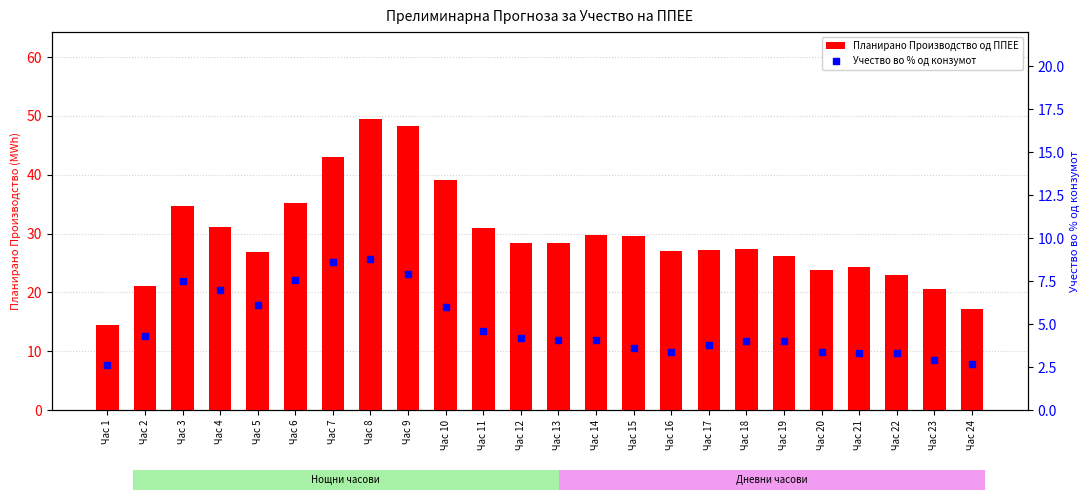

Is the value of Планирано Производство од ППЕЕ at Час 4 greater than the value of Учество во % од конзумот at Час 13?

Yes